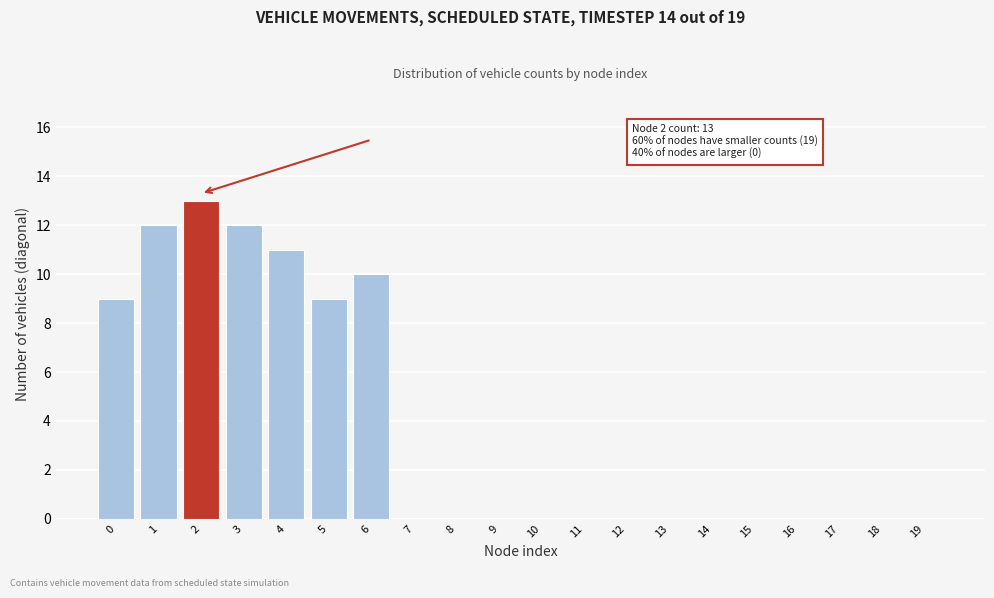

Reading left to right, list all the values displayed in this chart.

0=9	1=12	2=13	3=12	4=11	5=9	6=10	7=0	8=0	9=0	10=0	11=0	12=0	13=0	14=0	15=0	16=0	17=0	18=0	19=0